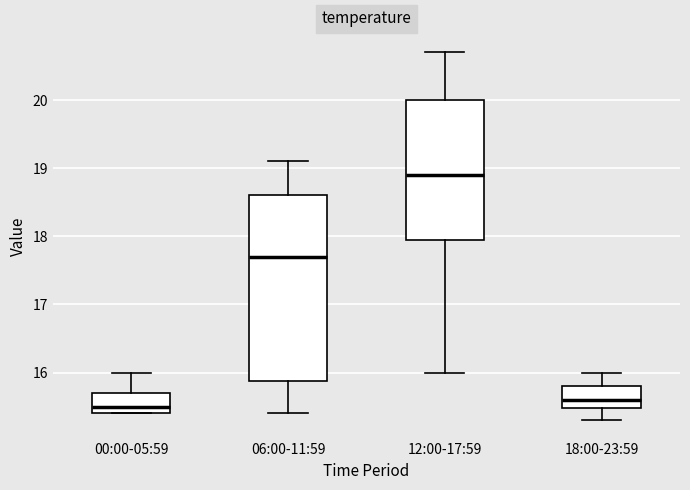

Reading left to right, read every box against the y-axis: the position of its median line, the range the box covers, and the ends of its whiskers. The values are not printed on the chart, so give them approximately, as read against the axis.

00:00-05:59: median 15.5, box 15.4 to 15.7, whiskers 15.4 to 16.0
06:00-11:59: median 17.7, box 15.9 to 18.6, whiskers 15.4 to 19.1
12:00-17:59: median 18.9, box 18.0 to 20.0, whiskers 16.0 to 20.7
18:00-23:59: median 15.6, box 15.5 to 15.8, whiskers 15.3 to 16.0